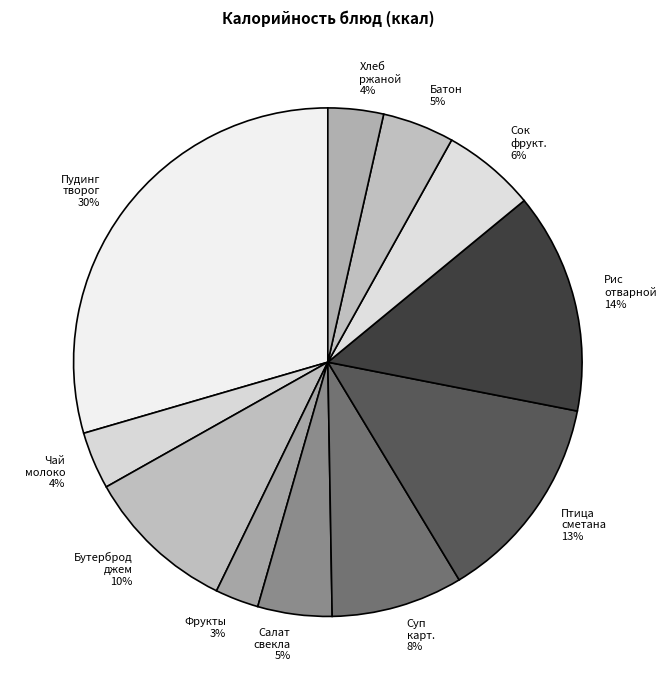

To the nearest percent, what is the average slice percentage?

9%